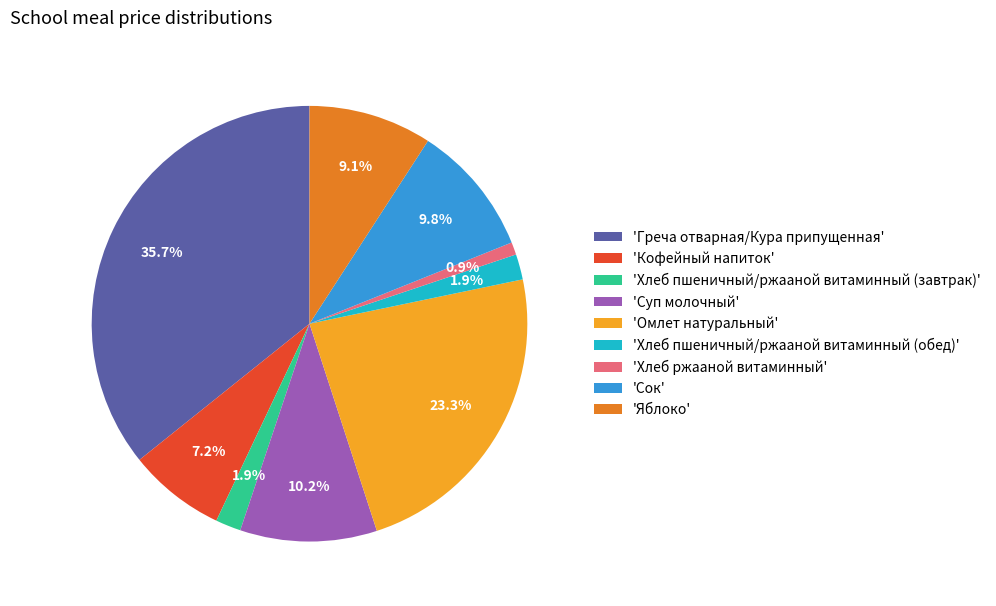

Between 'Кофейный напиток' and 'Омлет натуральный', which is larger?

'Омлет натуральный'